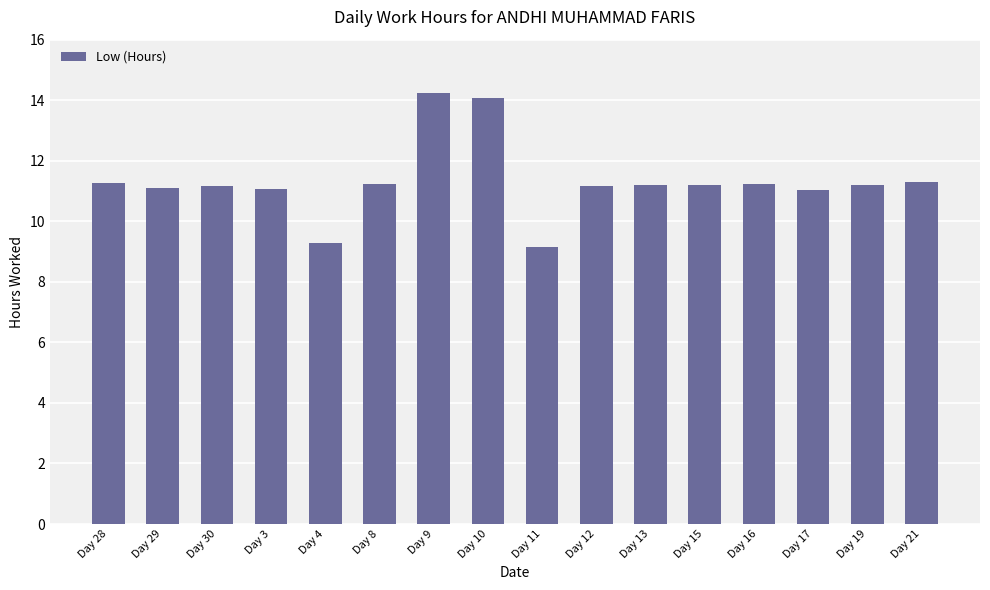

How many distinct data groups are displayed?

1